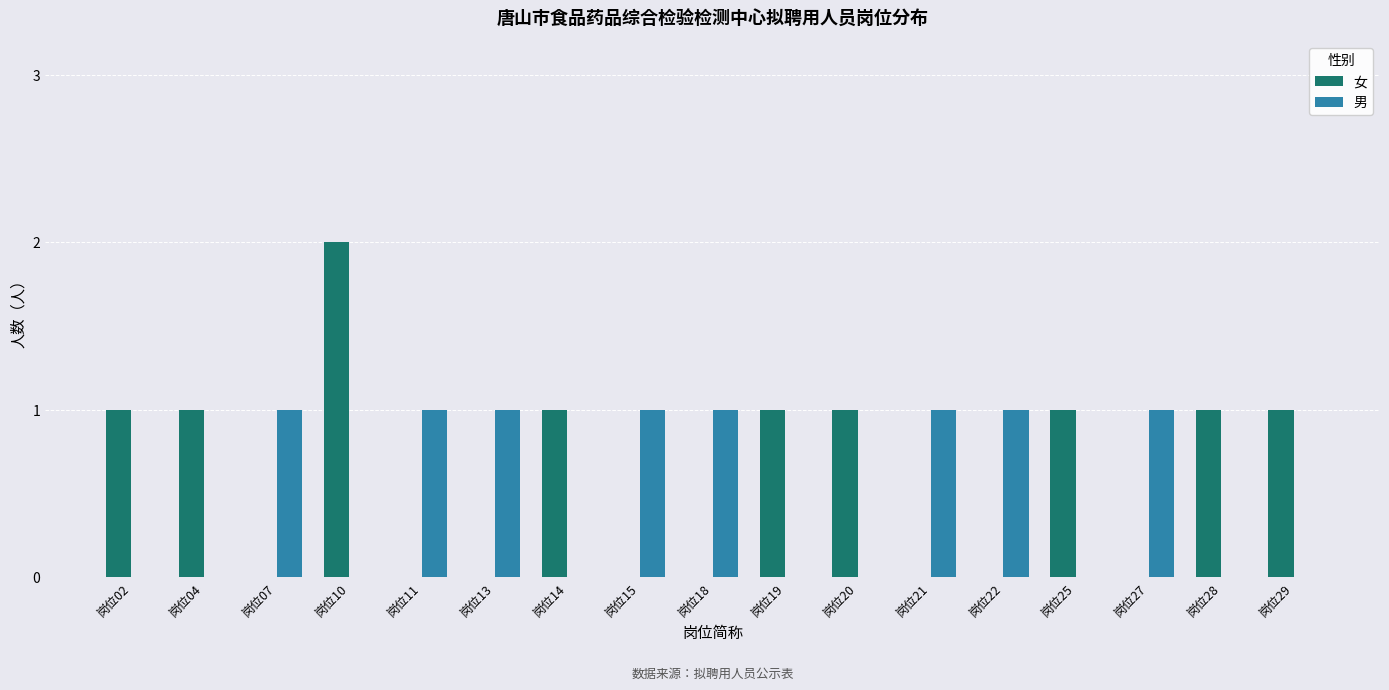

True or false: 男 has a value of 1 at 岗位15.

True